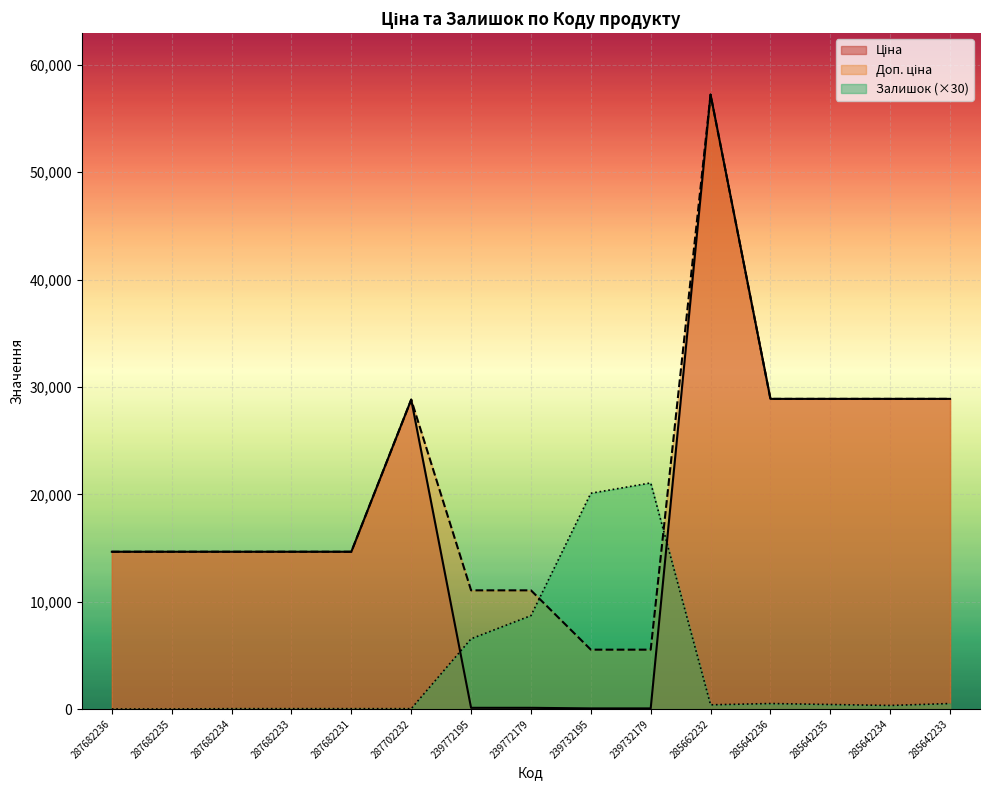

The Доп. ціна series shows 14649.6 at 287682234. True or false?

True